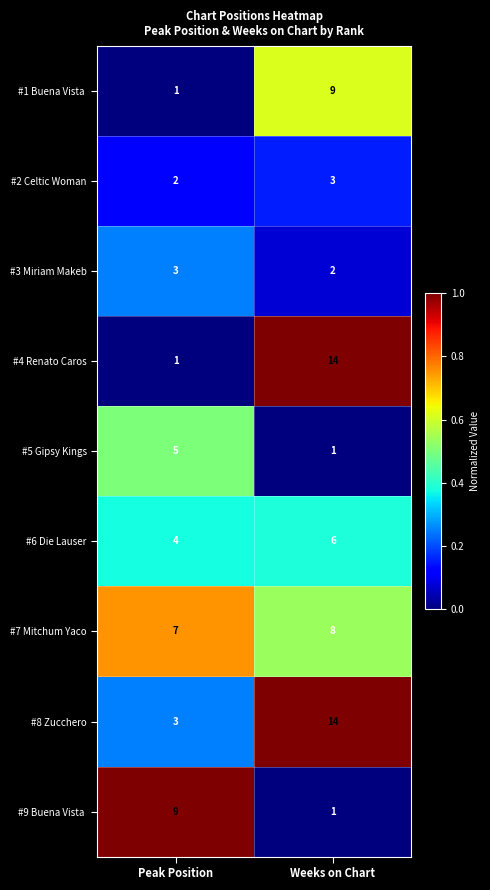

What is the maximum value shown in the chart?

14